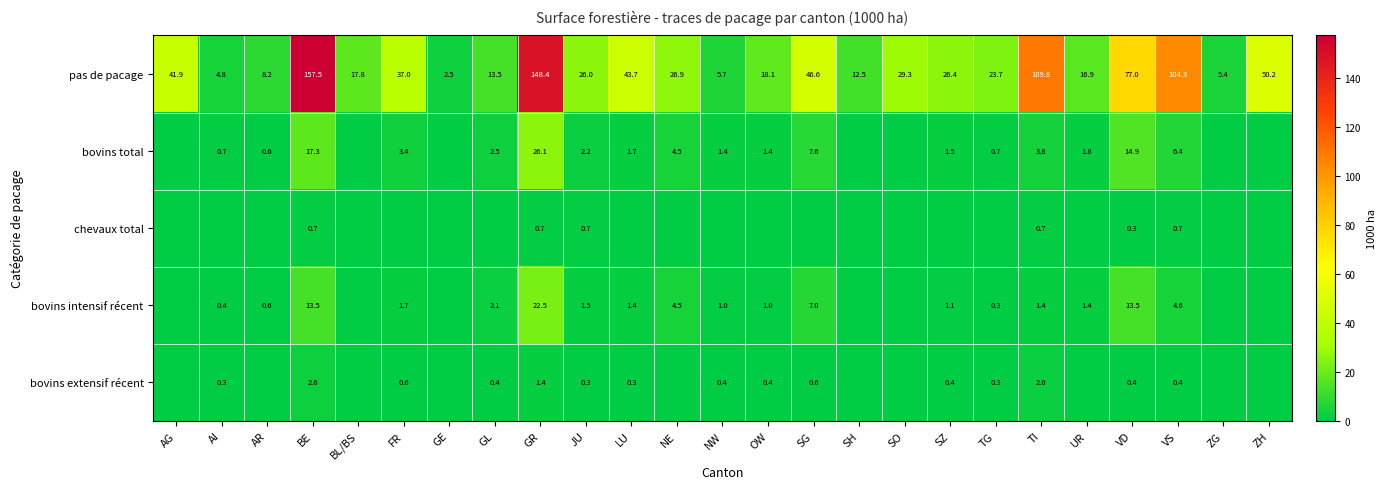

What is the sum of the bovins extensif récent values at TG and FR?

0.9